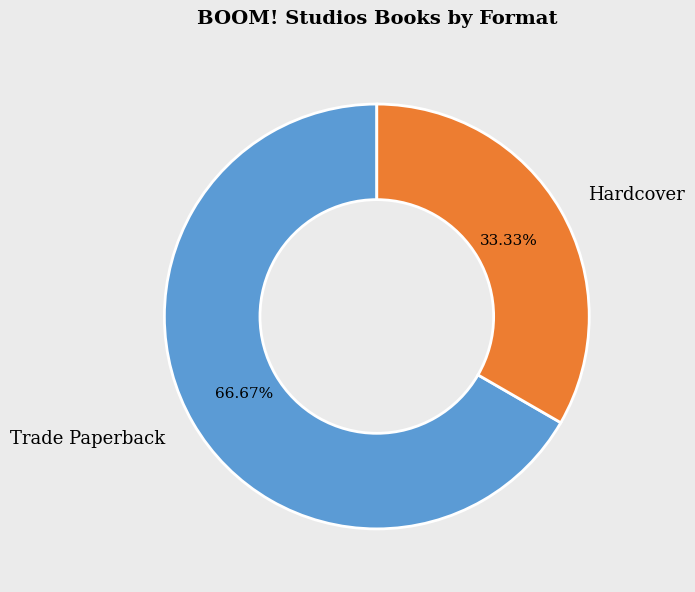

Which slice represents more than half of the pie?

Trade Paperback